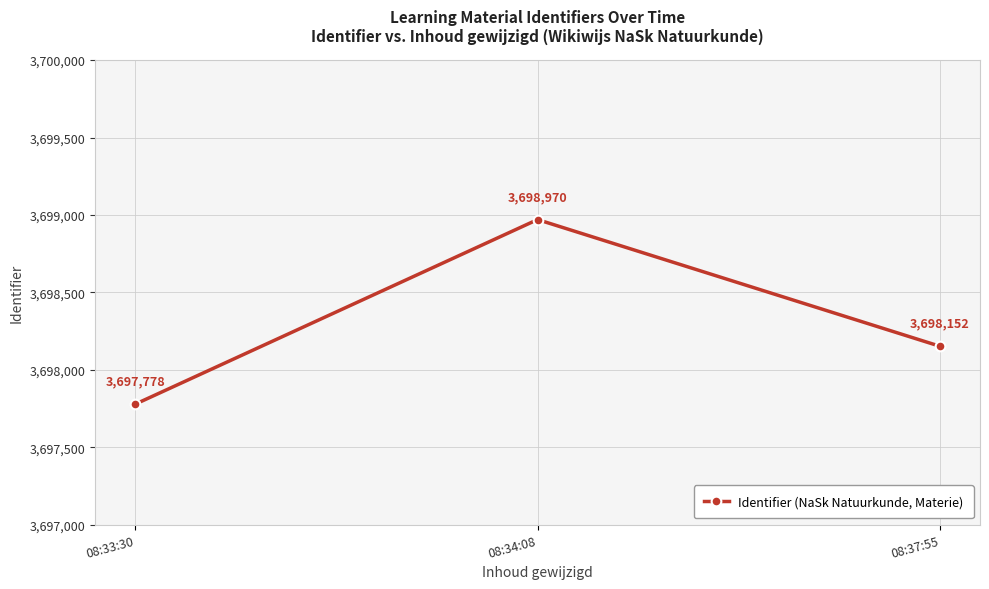

What is the difference between the maximum and second lowest values?

818